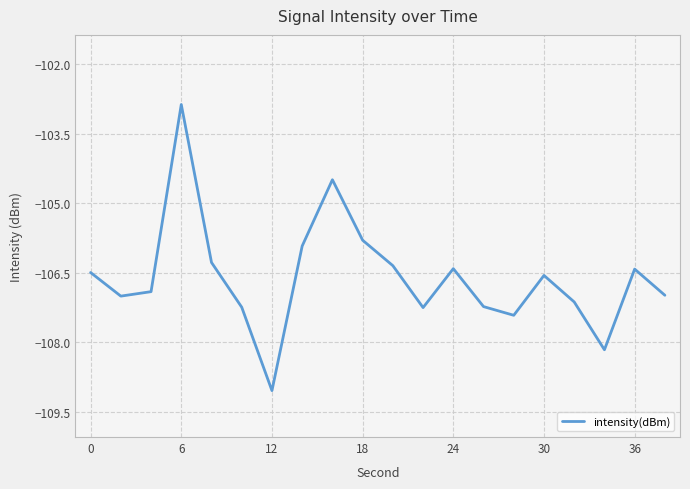

Reading left to right, transcribe all the data shown in this chart.

-106.5	-107.0	-106.9	-102.9	-106.3	-107.2	-109.0	-105.9	-104.5	-105.8	-106.3	-107.2	-106.4	-107.2	-107.4	-106.6	-107.1	-108.2	-106.4	-107.0